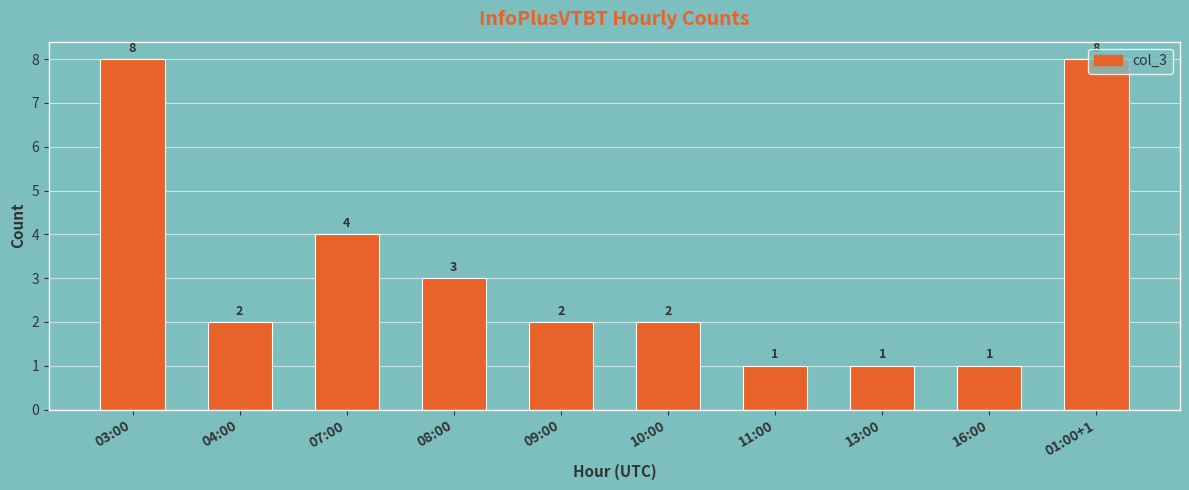

Is it true that the value at 07:00 is 7?

False